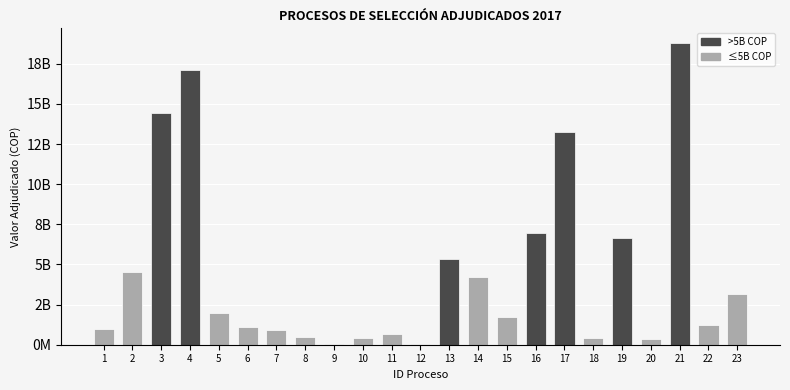

Reading left to right, transcribe all the data shown in this chart.

1=993947766	2=4559493459	3=14449490172	4=17115175863	5=1977638974	6=1111408854	7=929865316	8=475963849	9=68830236	10=424575816	11=699125750	12=25727800	13=5346234987	14=4229906824	15=1742393552	16=6959394246	17=13254206106	18=439073133	19=6650272569	20=337495265	21=18774534546	22=1242826070	23=3149905853